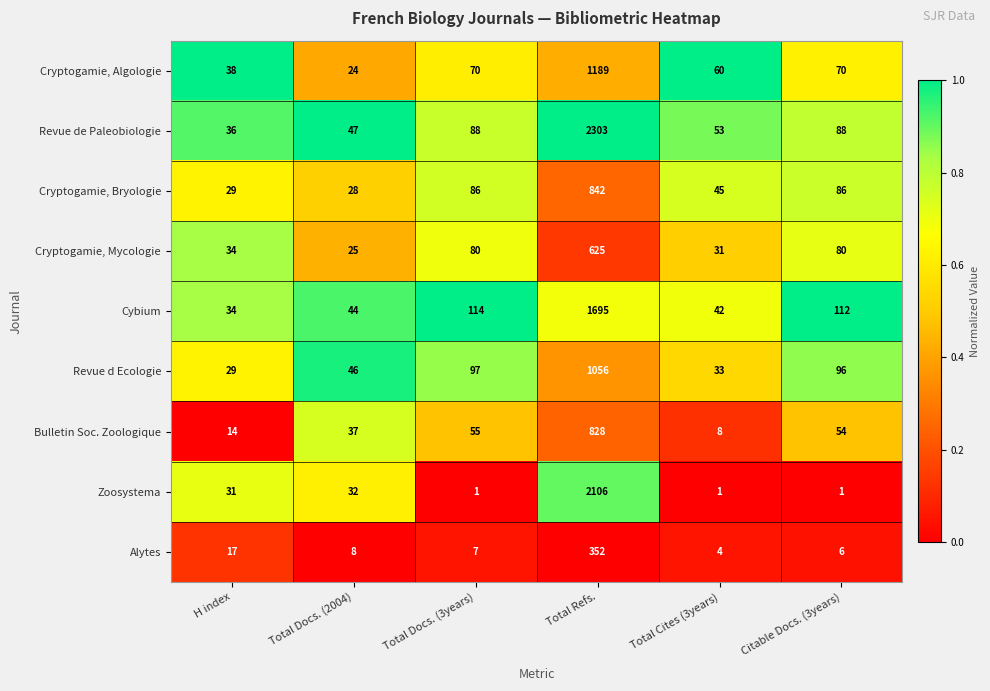

Which series has the widest spread of values?

Revue de Paleobiologie